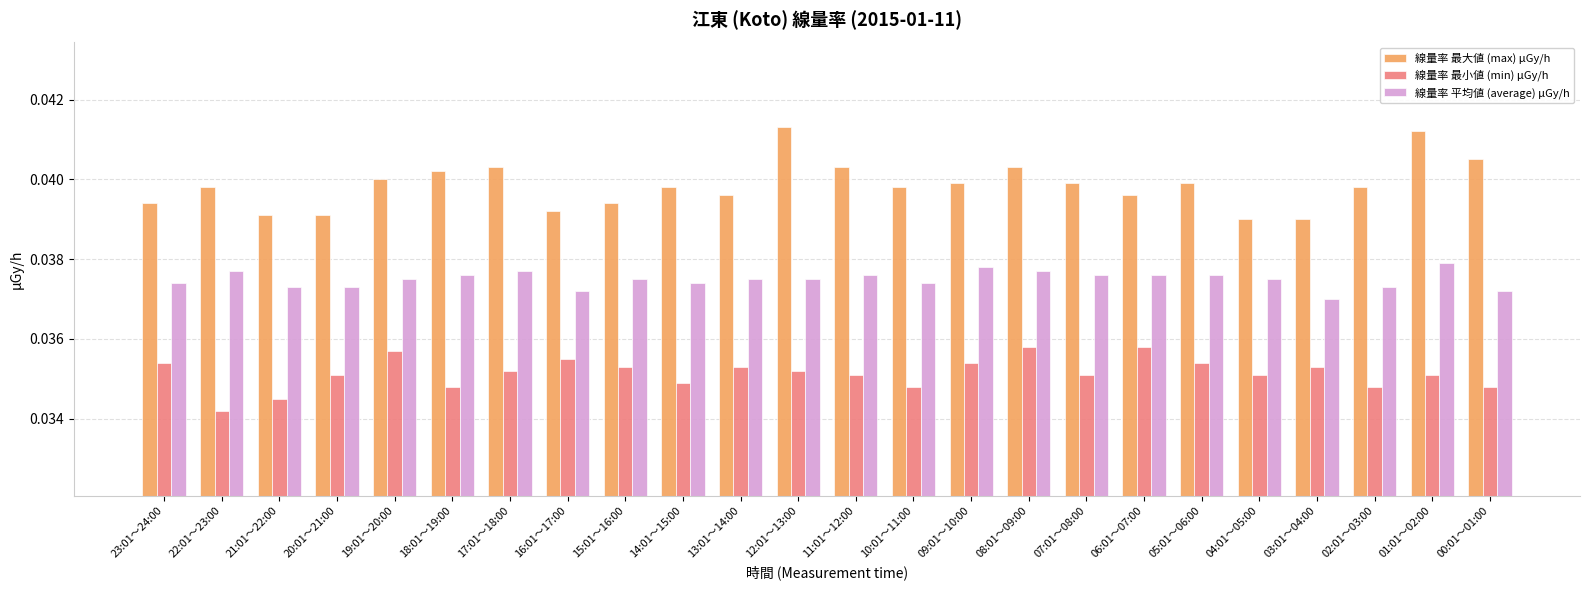

Which label corresponds to the smallest value in the chart?

22:01～23:00